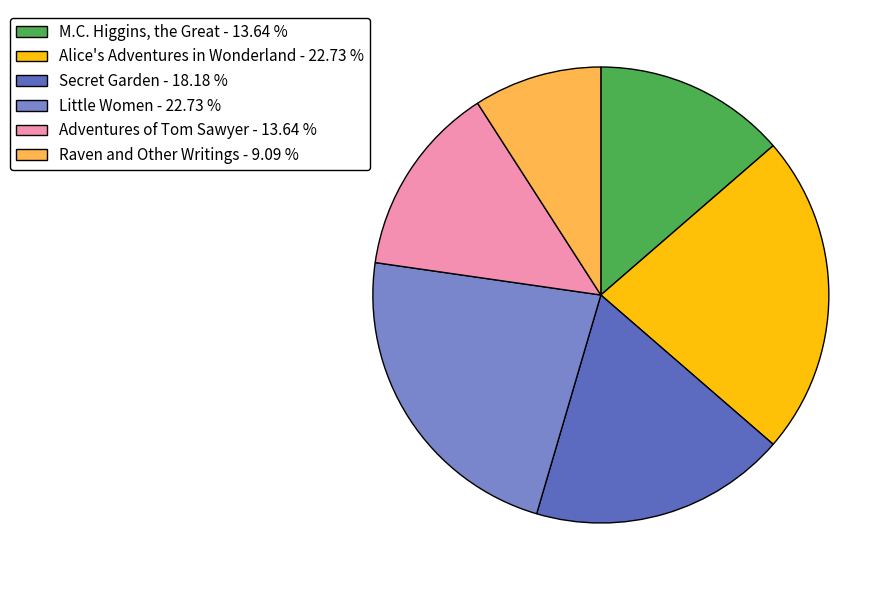

Is Secret Garden - 18.18 % the majority of the pie?

No